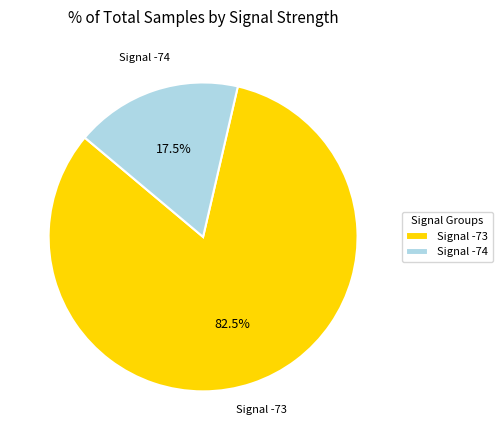

Which category has the smallest portion of the pie?

Signal -74